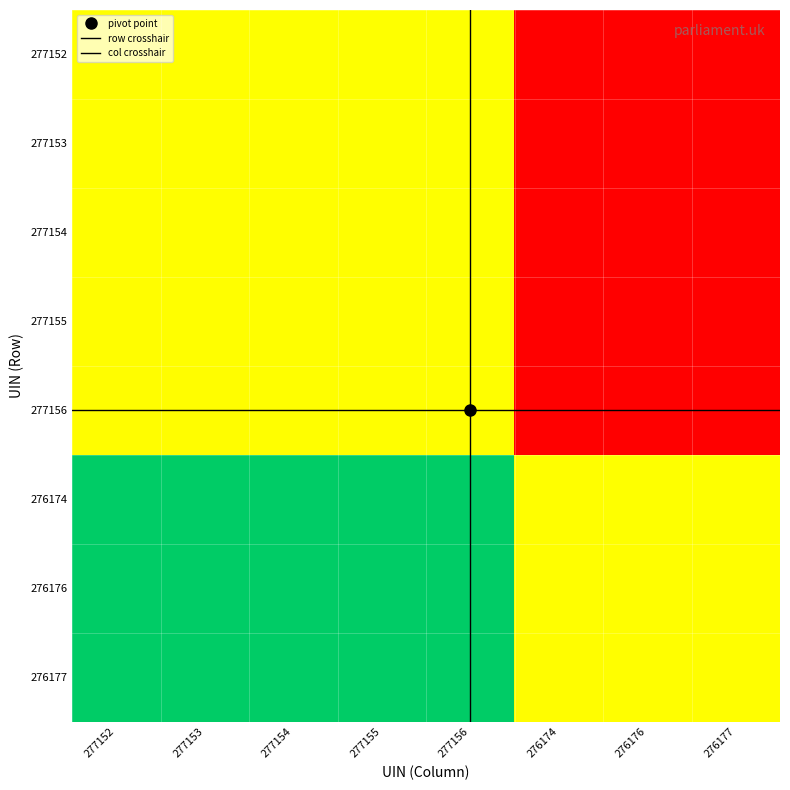

Which category has the lowest value in the 277155 series?

276174